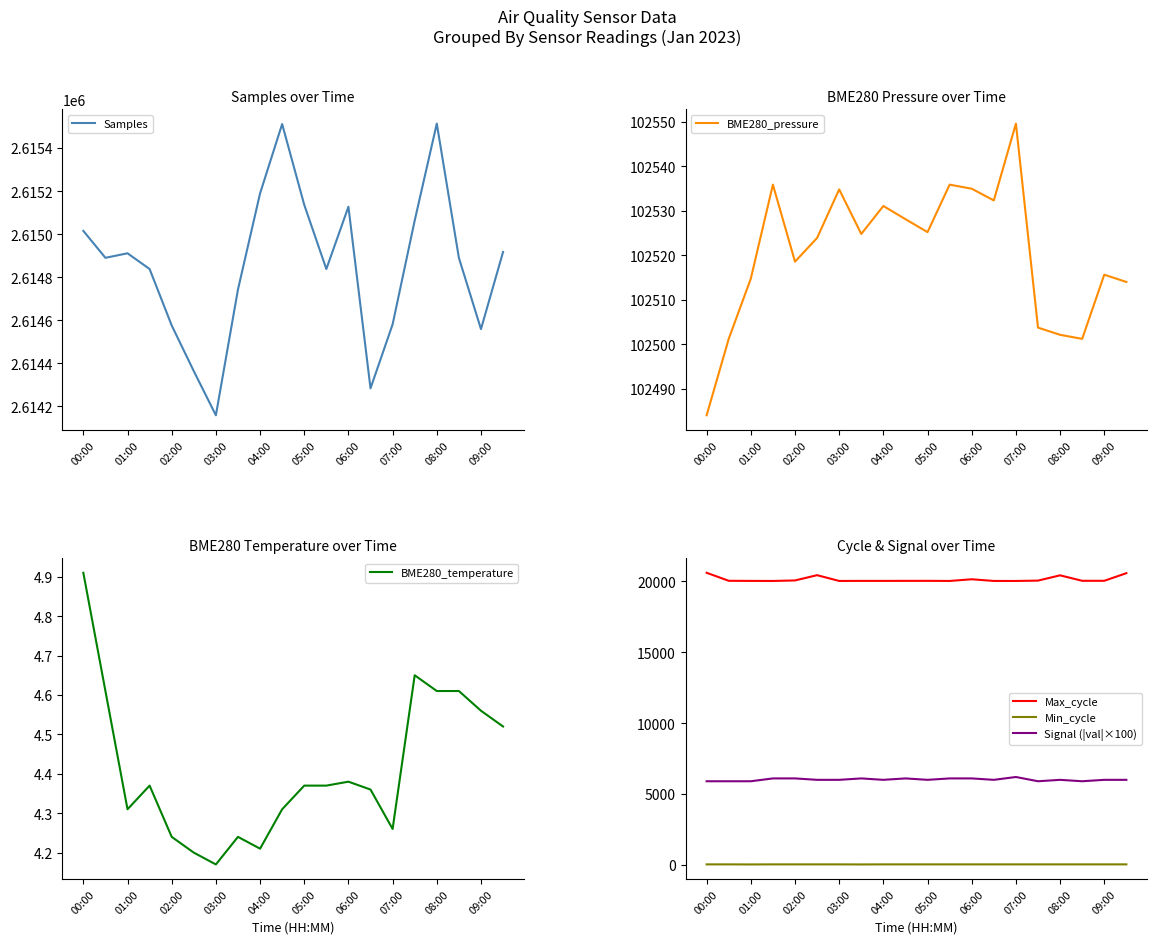

Reading left to right, list all the values displayed in this chart.

Samples: 2615015.0	2614890.0	2614911.0	2614838.0	2614576.0	2614364.0	2614159.0	2614743.0	2615189.0	2615511.0	2615136.0	2614838.0	2615127.0	2614284.0	2614581.0	2615063.0	2615513.0	2614890.0	2614559.0	2614917.0
BME280_pressure: 102484.1	102501.2	102514.8	102535.9	102518.6	102523.9	102534.8	102524.8	102531.1	102528.1	102525.2	102535.9	102535.0	102532.3	102549.6	102503.8	102502.2	102501.2	102515.7	102514.0
BME280_temperature: 4.9	4.6	4.3	4.4	4.2	4.2	4.2	4.2	4.2	4.3	4.4	4.4	4.4	4.4	4.3	4.7	4.6	4.6	4.6	4.5
Max_cycle: 20607.0	20041.0	20034.0	20030.0	20066.0	20438.0	20031.0	20034.0	20034.0	20037.0	20038.0	20030.0	20149.0	20031.0	20030.0	20054.0	20427.0	20041.0	20041.0	20579.0
Min_cycle: 36.0	36.0	31.0	36.0	36.0	36.0	36.0	31.0	36.0	36.0	36.0	36.0	36.0	36.0	36.0	36.0	36.0	36.0	36.0	36.0
Signal (|val|×100): 5900.0	5900.0	5900.0	6100.0	6100.0	6000.0	6000.0	6100.0	6000.0	6100.0	6000.0	6100.0	6100.0	6000.0	6200.0	5900.0	6000.0	5900.0	6000.0	6000.0